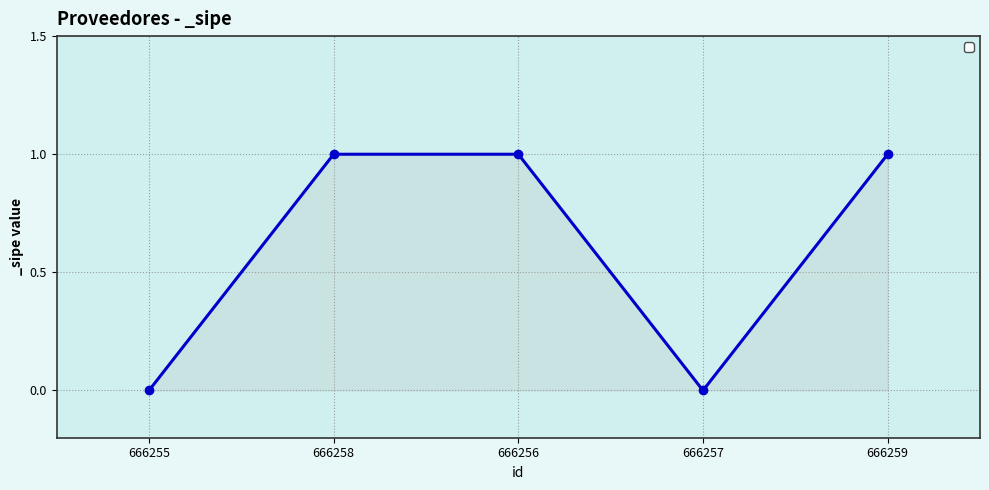

What is the sum of all values?

3